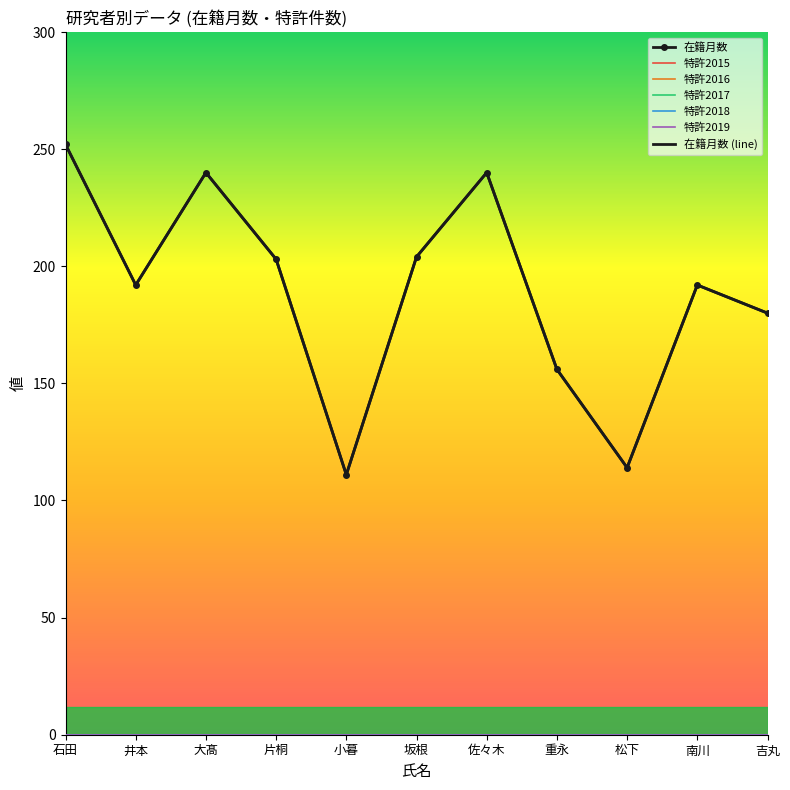

How many lines are shown in the chart?

6